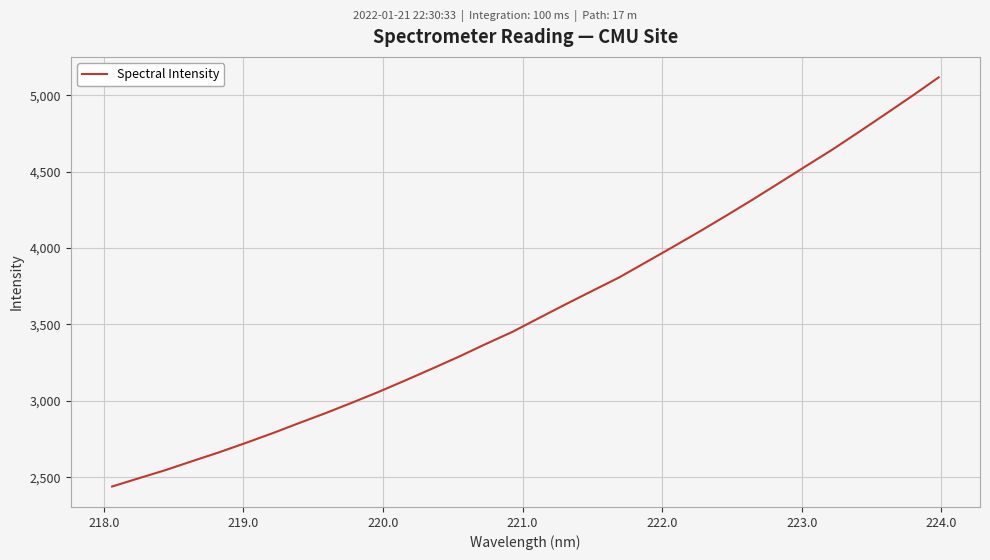

What is the minimum value shown in the chart?

2440.0